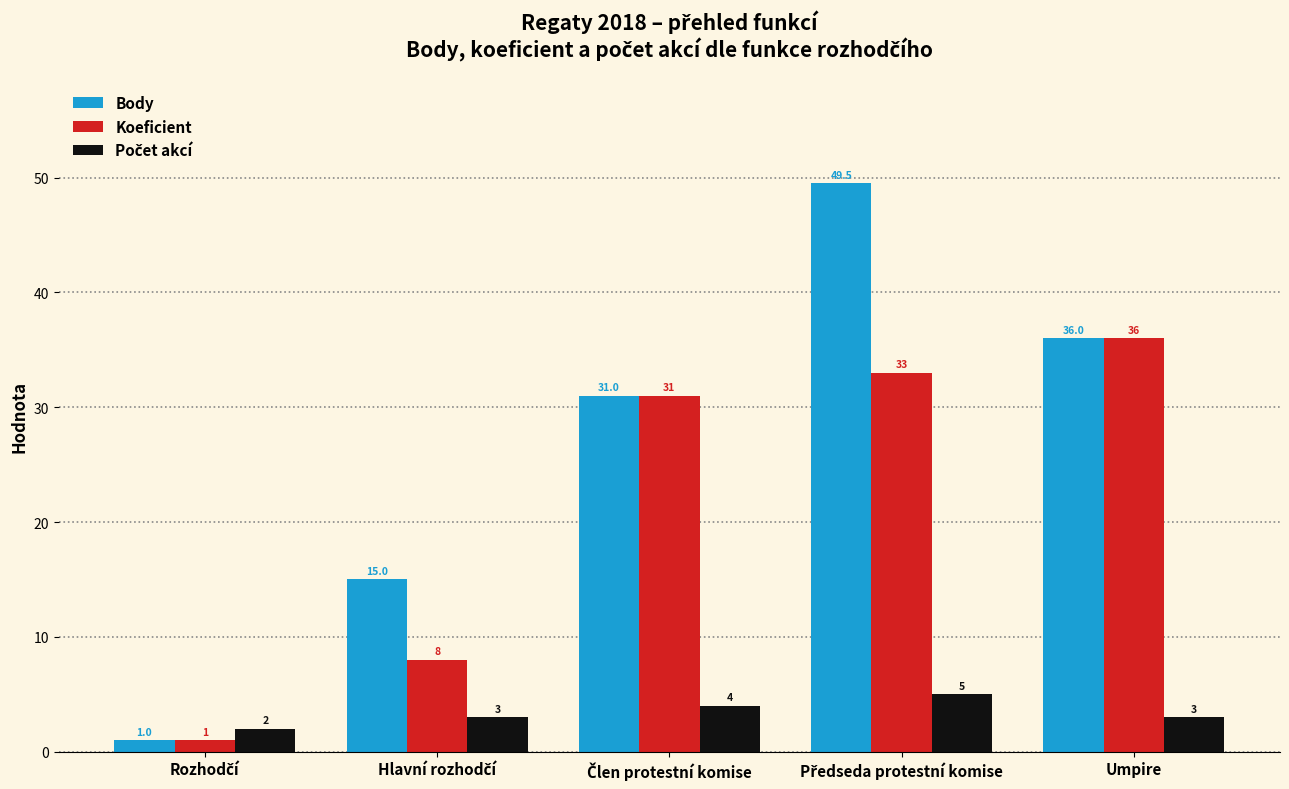

True or false: Koeficient has a value of 36.0 at Umpire.

True